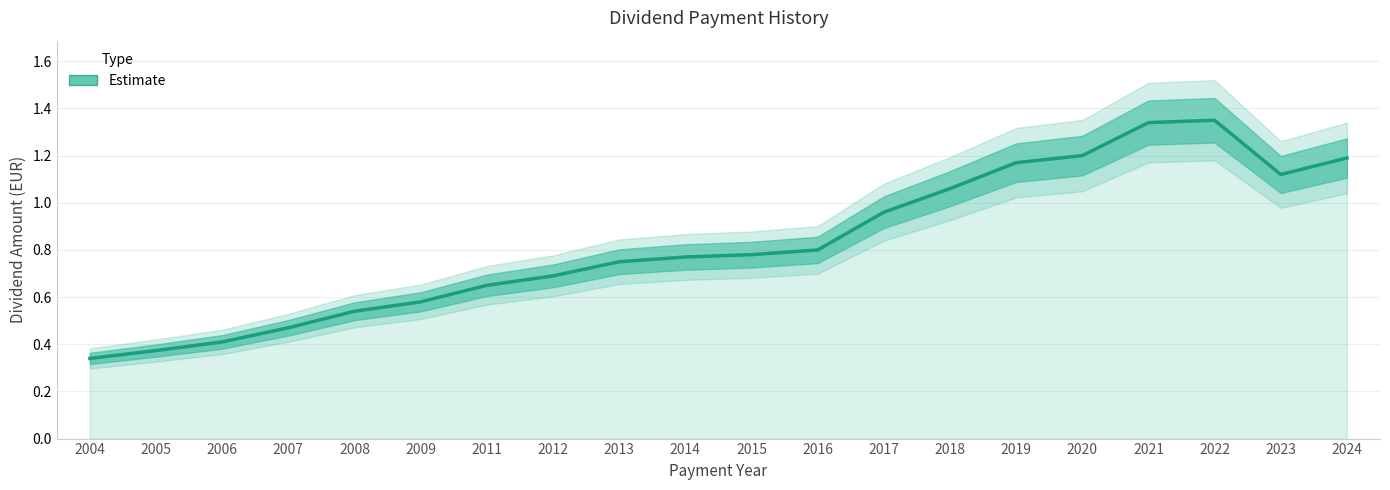

How many lines are shown in the chart?

1